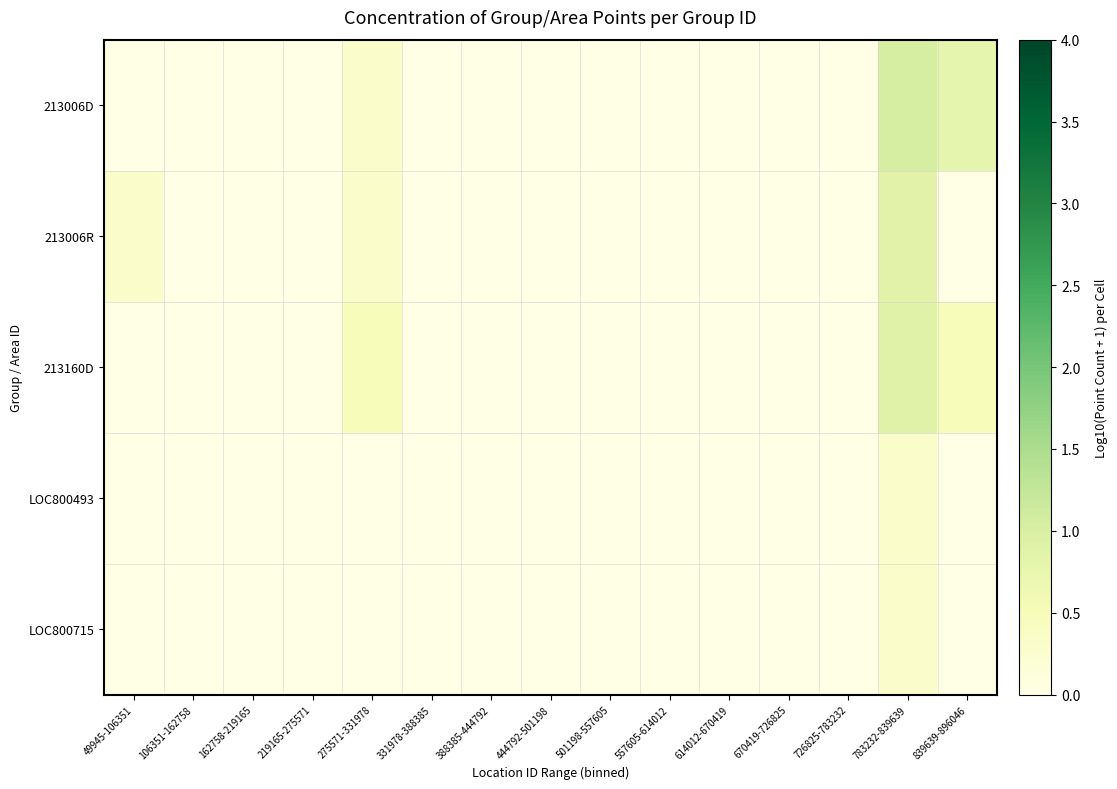

How many data points does each series have?

15